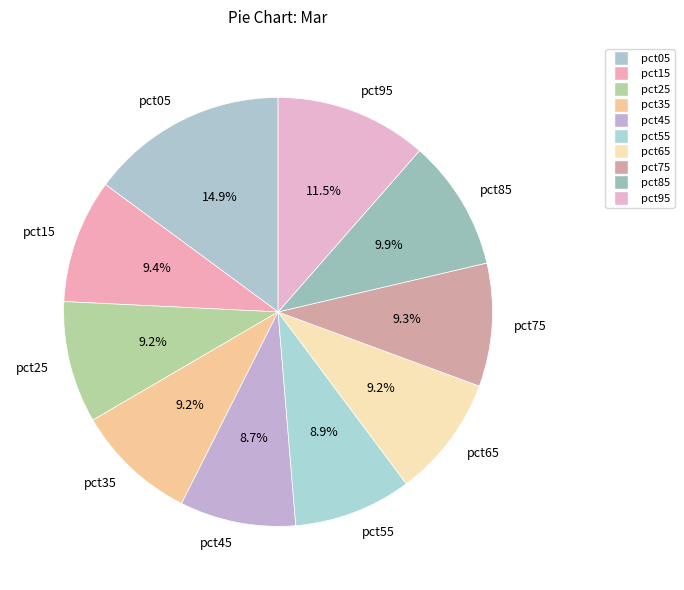

To the nearest percent, what is the average slice percentage?

10%